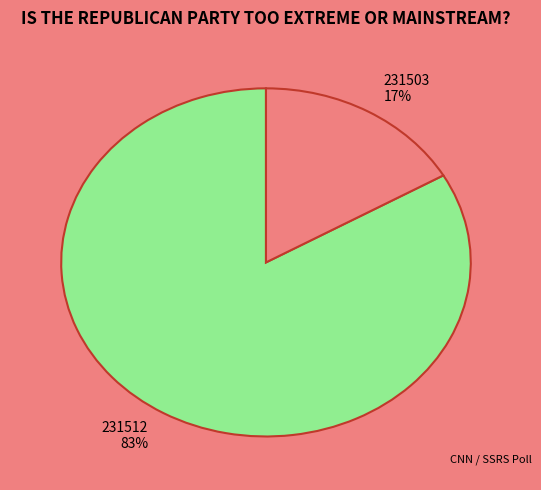

Which category has the biggest portion of the pie?

231512